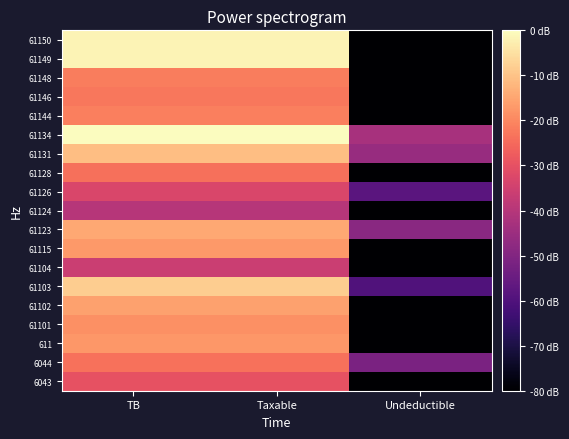

List the series in order of their peak value, lowest first.

61124, 61104, 61126, 6043, 61128, 6044, 61146, 61148, 61144, 61101, 611, 61115, 61102, 61123, 61131, 61103, 61150, 61149, 61134